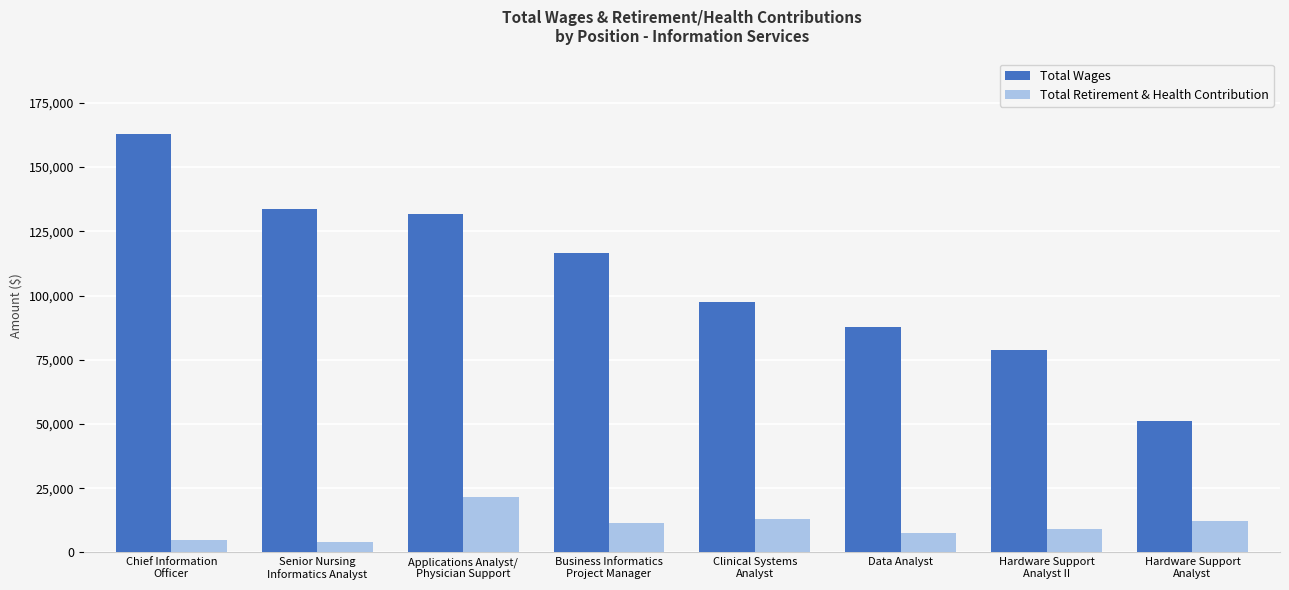

What is the difference between the maximum and second lowest values in the Total Wages series?

84328